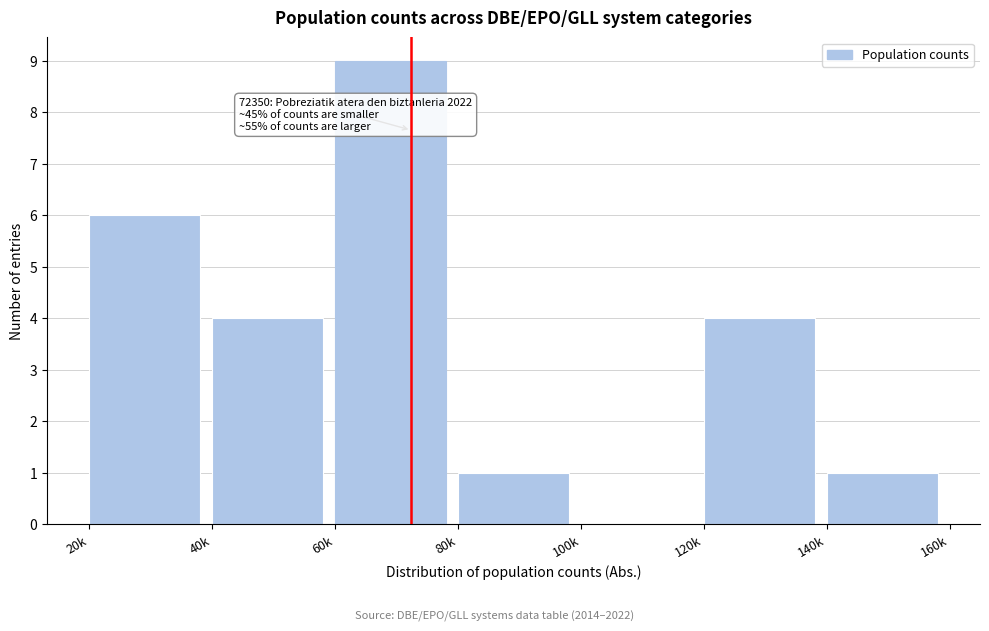

Reading left to right, what are all the values shown in this chart?

20k=6	40k=4	60k=9	80k=1	100k=0	120k=4	140k=1